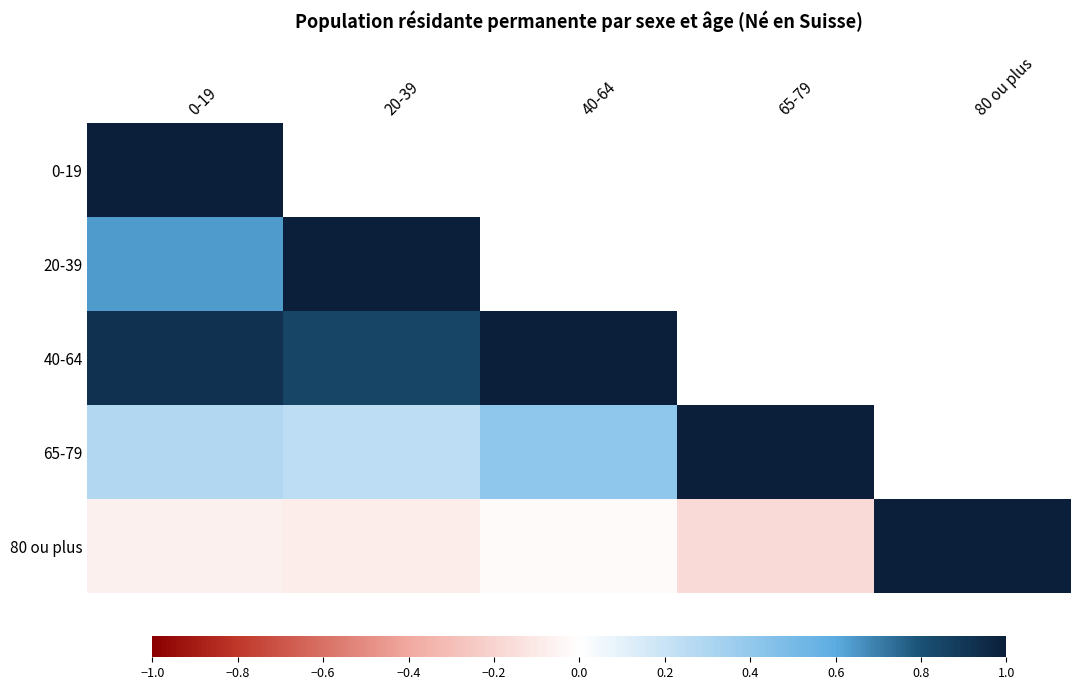

List the series in order of their overall mean, highest first.

0-19, 20-39, 40-64, 65-79, 80 ou plus